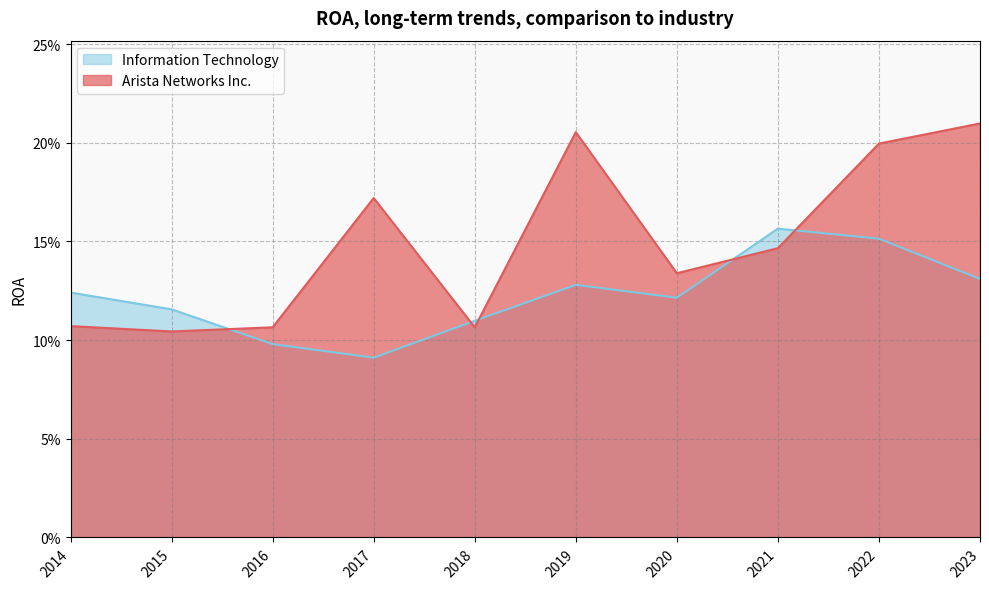

What is the value of the Information Technology point at the 7th from the left?

0.1